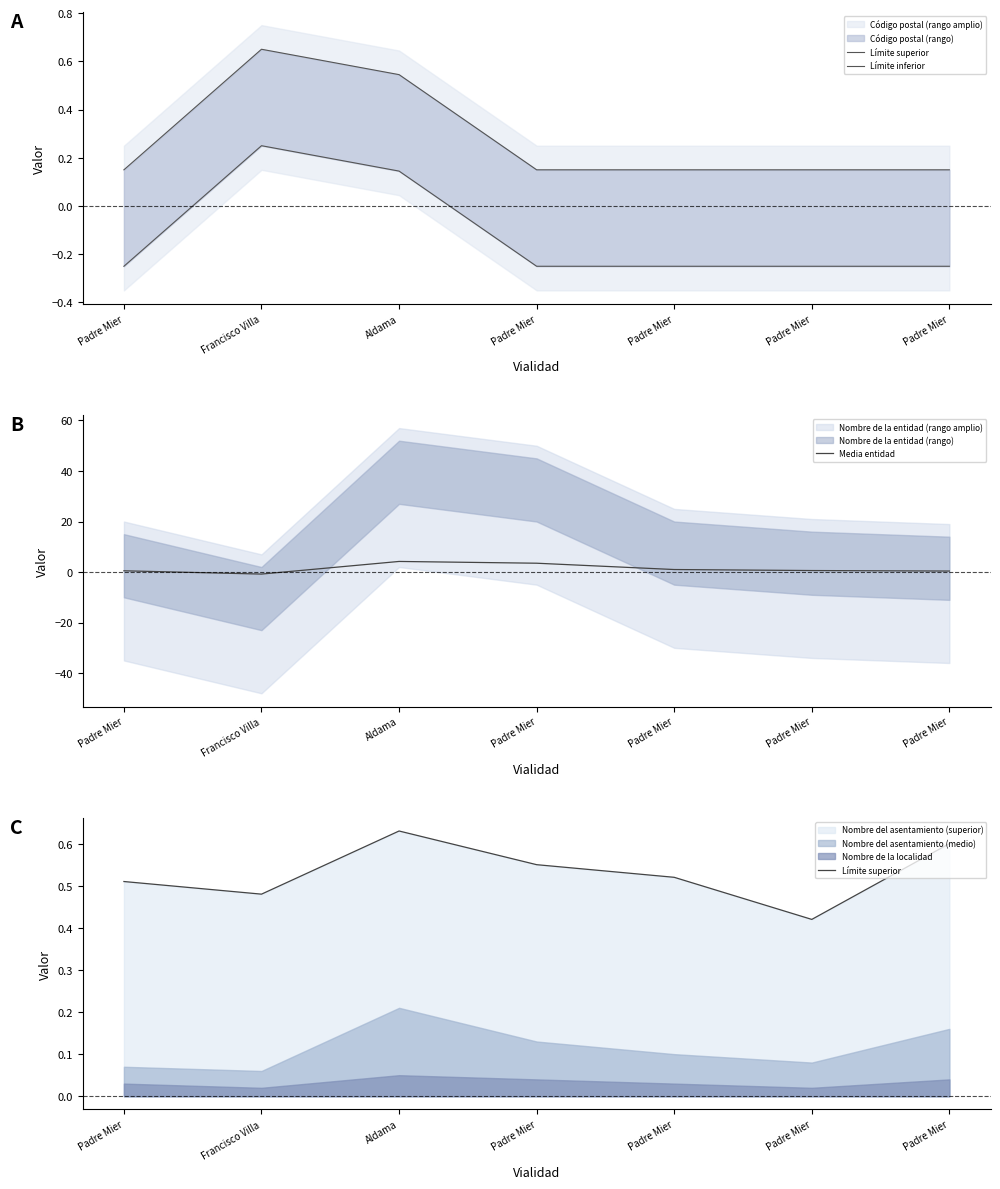

At which label does Límite superior reach its peak?

Aldama